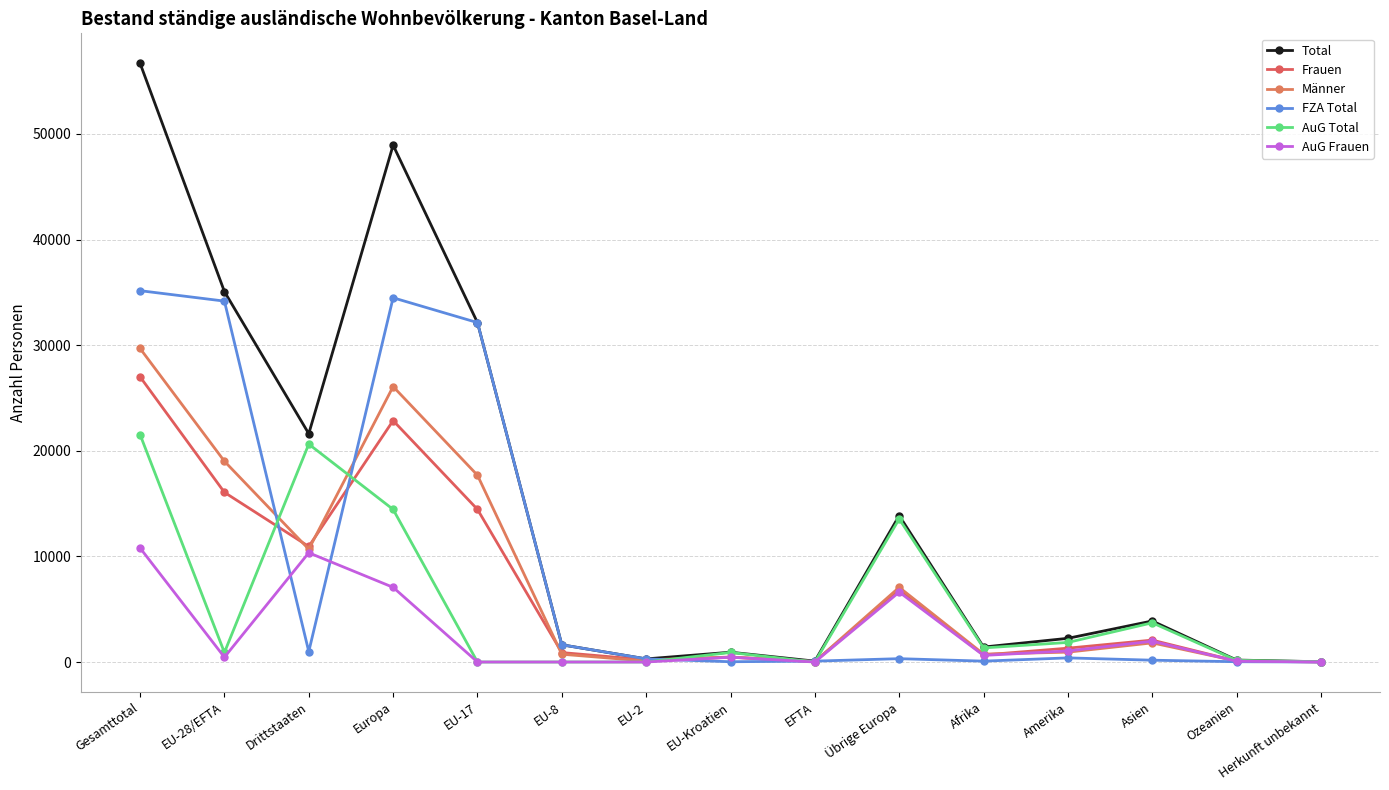

How many lines are shown in the chart?

6